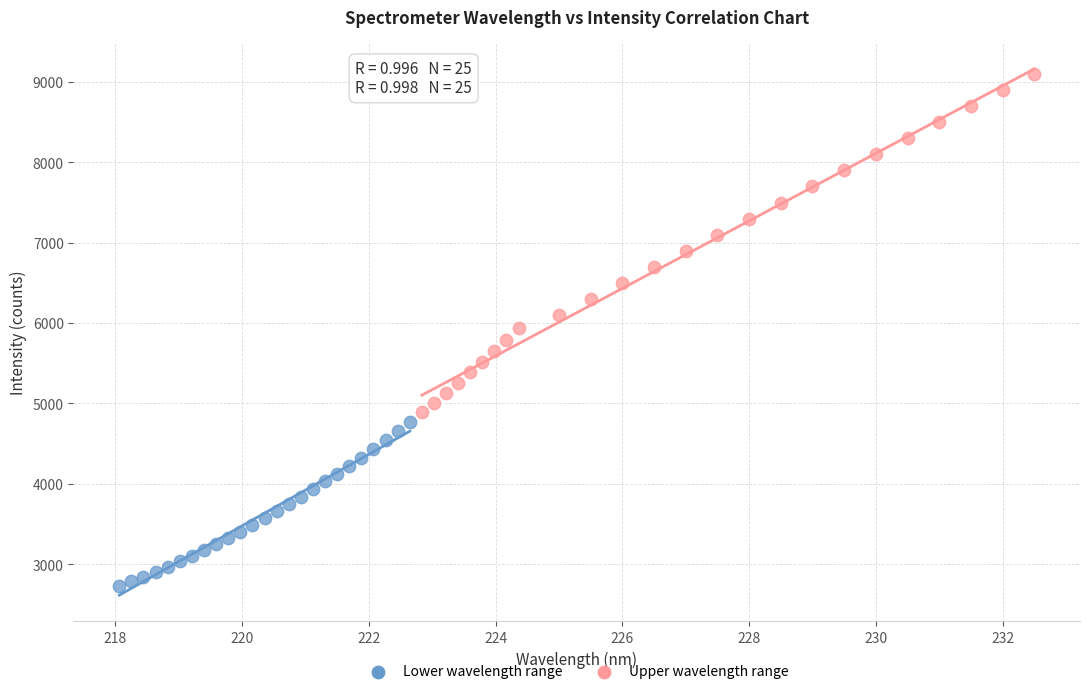

Which series has the largest Y range (max minus min)?

Upper wavelength range